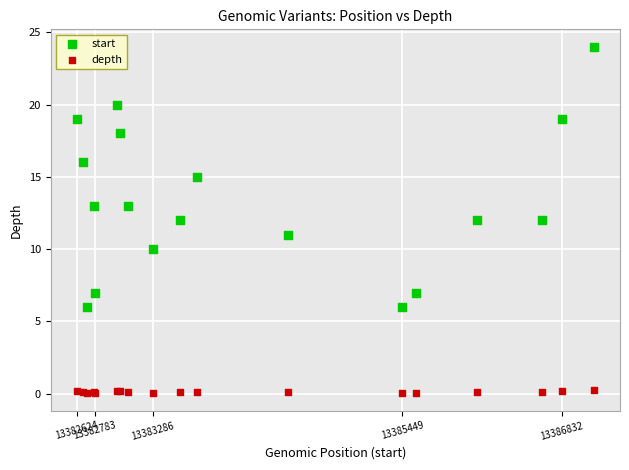

What are all the series names shown in the legend?

start, depth